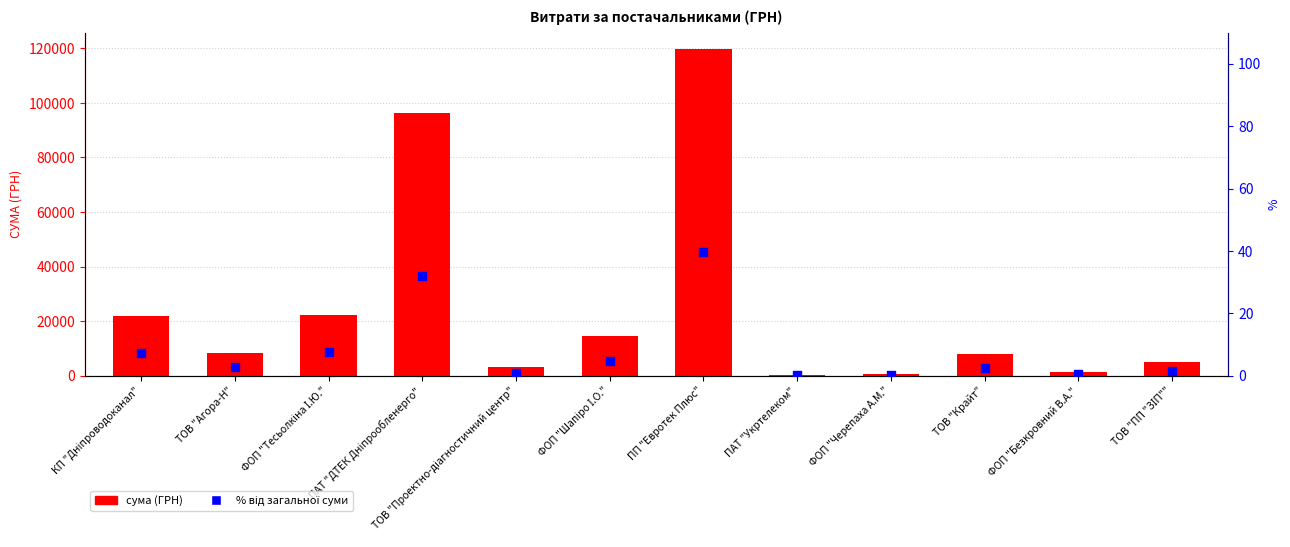

Is the value of % від загальної суми at ТОВ "Агора-Н" greater than the value of сума (ГРН) at ПАТ "ДТЕК Дніпрообленерго"?

No